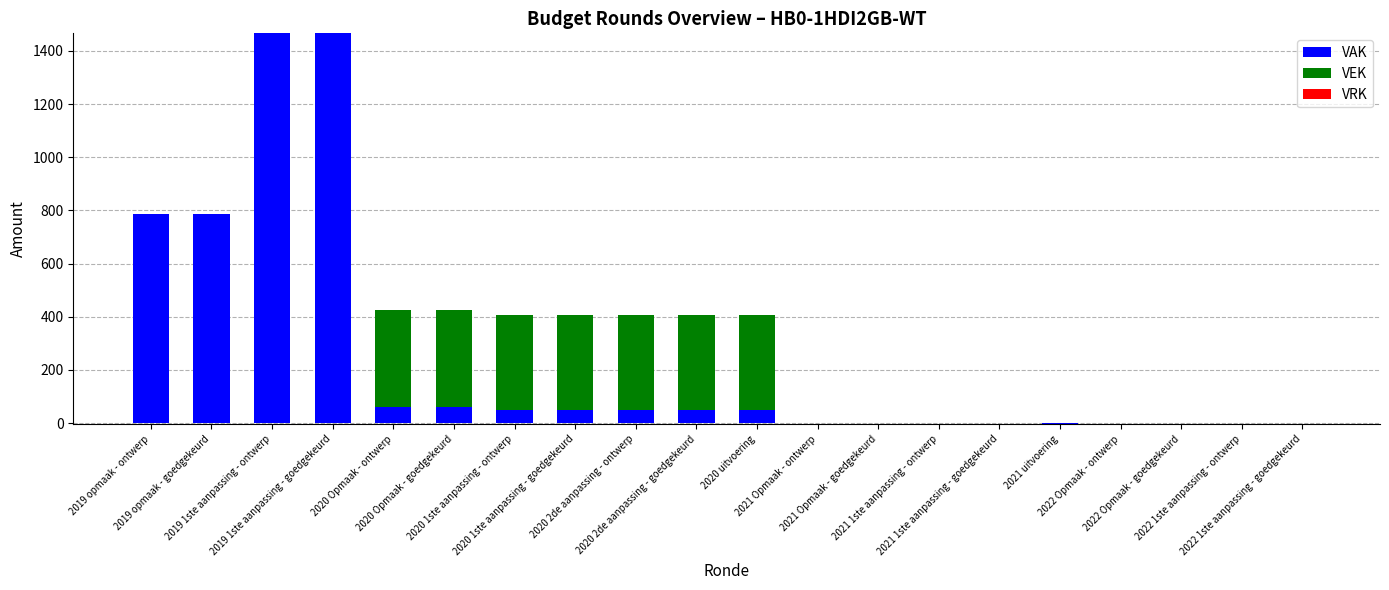

Is the value of VEK at 2022 1ste aanpassing - goedgekeurd greater than the value of VRK at 2020 1ste aanpassing - ontwerp?

No